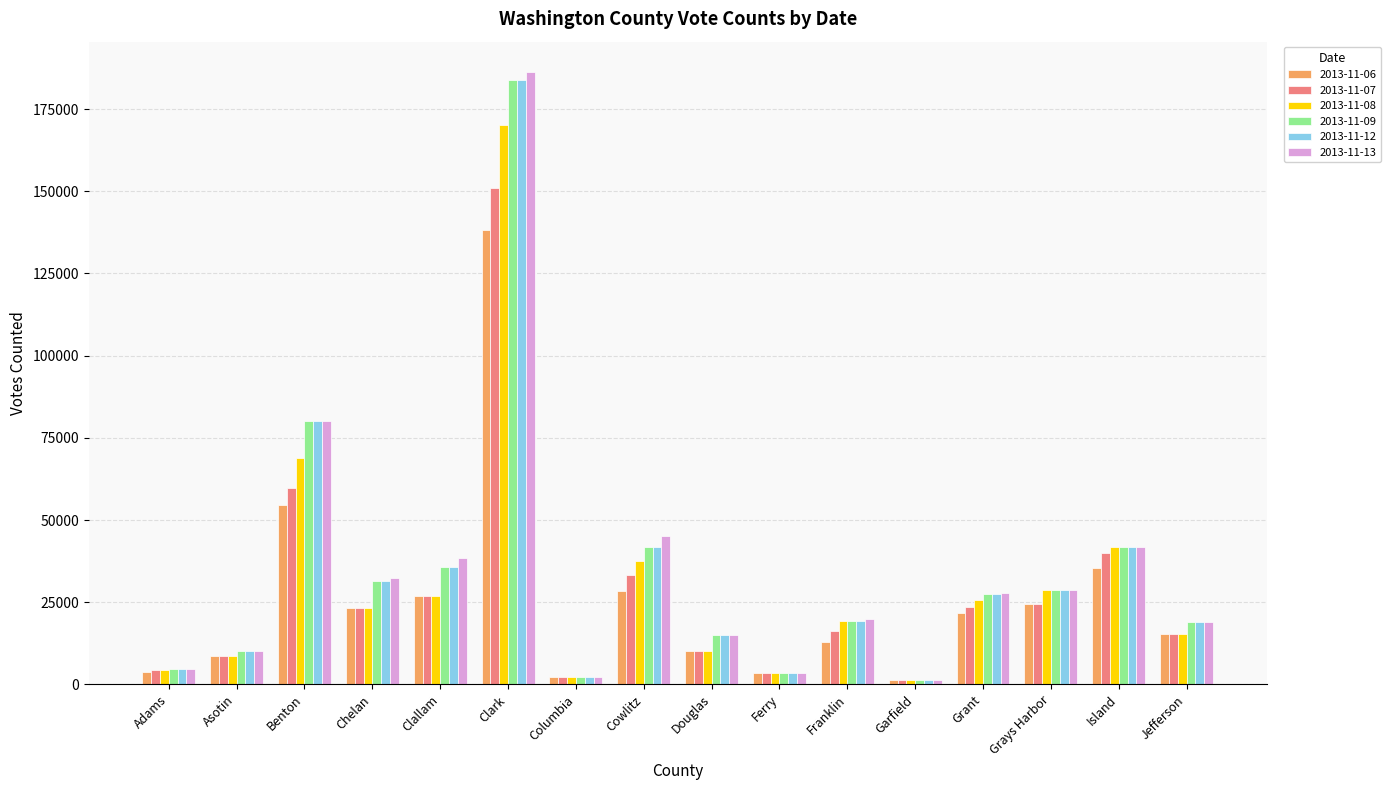

Which series has the widest spread of values?

2013-11-13